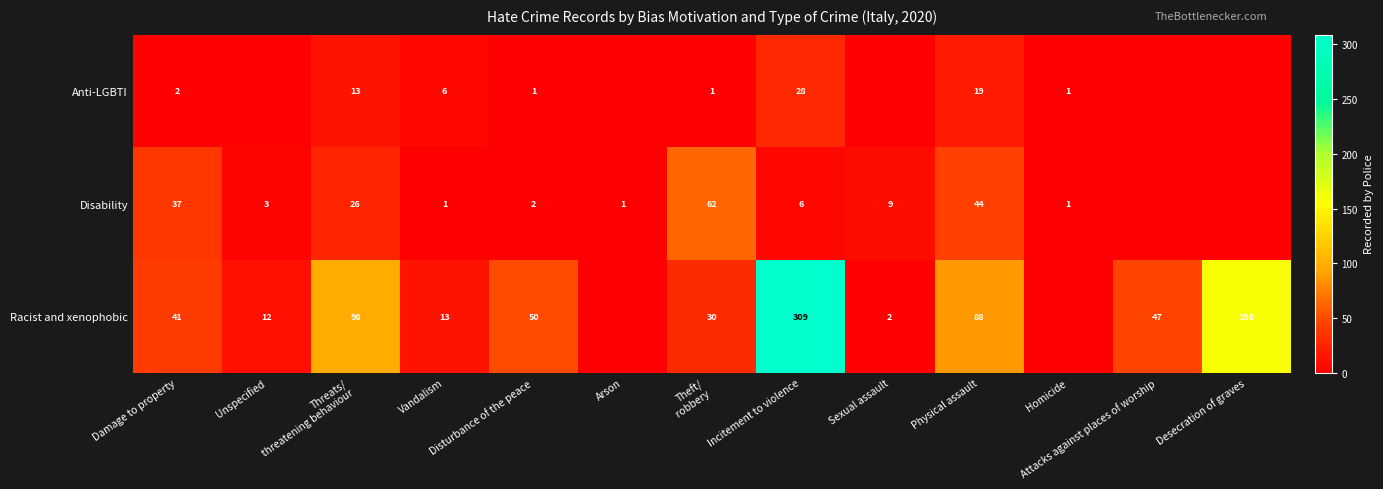

Is it true that Anti-LGBTI equals 0 at Homicide?

False